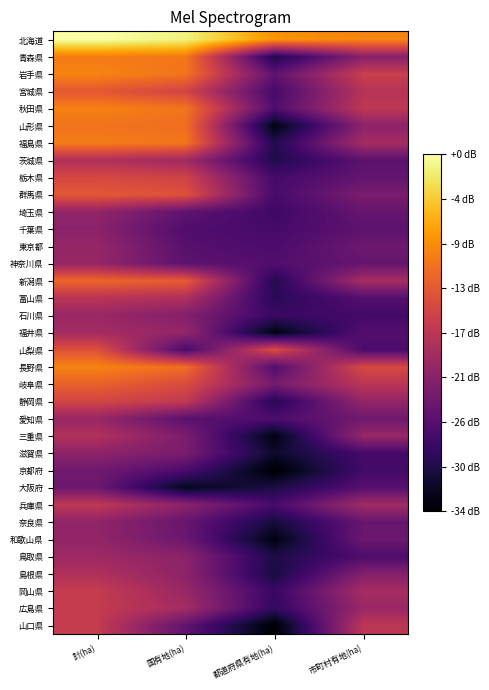

Between 市町村有地(ha) and 都道府県有地(ha), which is larger?

都道府県有地(ha)